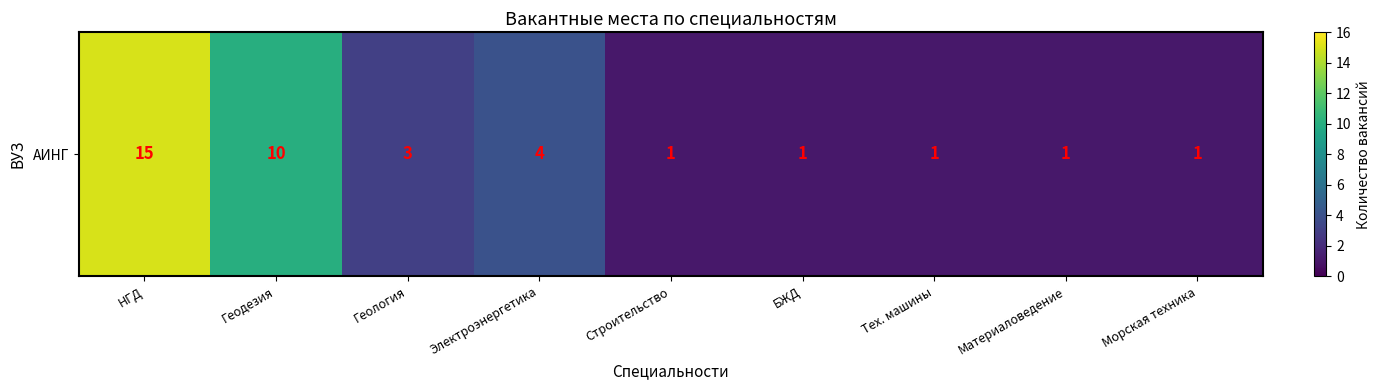

Reading right to left, list all the values displayed in this chart.

1	1	1	1	1	4	3	10	15